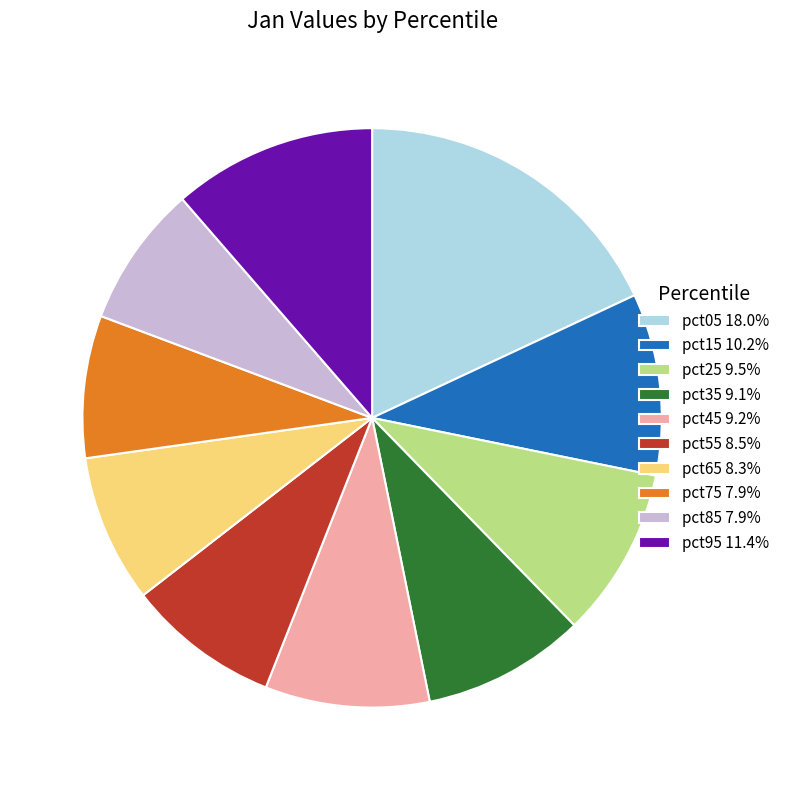

How many segments does this pie chart have?

10